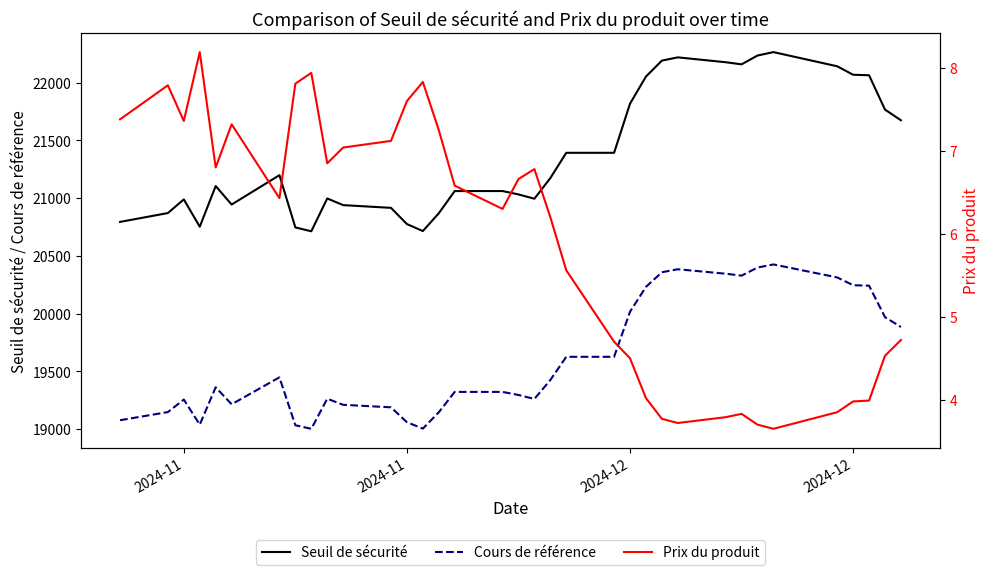

Reading right to left, what are all the values shown in this chart?

Seuil de sécurité: 21674.4	21767.1	22064.4	22068.5	22142.1	22264.6	22235.1	22158.8	22177.1	22219.2	22191.1	22053.0	21818.3	21392.8	21392.8	21174.0	20995.3	21032.6	21061.6	21061.6	20869.3	20715.2	20775.7	20916.2	20939.8	20997.4	20713.4	20746.7	21199.0	20944.9	21105.1	20752.8	20989.3	20871.2	20794.5
Cours de référence: 19884.8	19969.9	20242.6	20246.4	20313.8	20426.3	20399.2	20329.2	20346.0	20384.6	20358.8	20232.1	20016.8	19626.5	19626.5	19425.7	19261.8	19296.0	19322.6	19322.6	19146.2	19004.8	19060.3	19189.2	19210.8	19263.7	19003.1	19033.6	19448.6	19215.5	19362.5	19039.3	19256.3	19147.8	19077.5
Prix du produit: 4.7	4.5	4.0	4.0	3.9	3.6	3.7	3.8	3.8	3.7	3.8	4.0	4.5	4.7	5.6	6.2	6.8	6.7	6.3	6.6	7.2	7.8	7.6	7.1	7.0	6.8	7.9	7.8	6.4	7.3	6.8	8.2	7.4	7.8	7.4